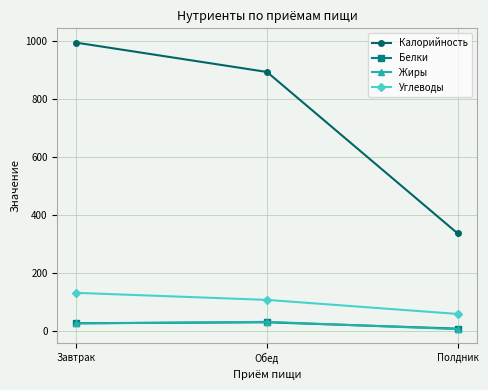

List the labels in order of Углеводы value, largest first.

Завтрак, Обед, Полдник